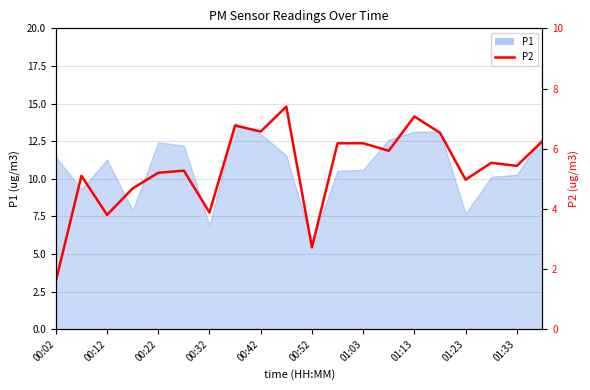

The chart shows a value of 5.4 at 01:33. True or false?

True